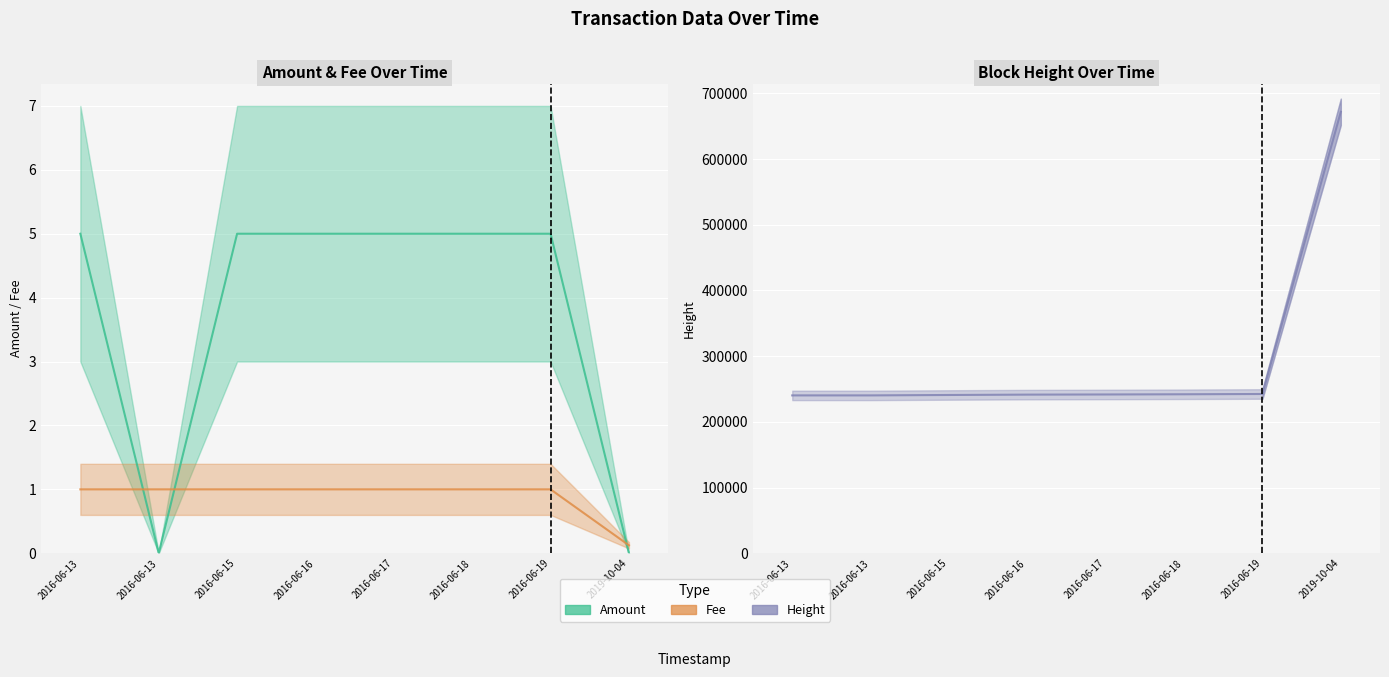

What are all the series names shown in the legend?

Amount, Fee, Height